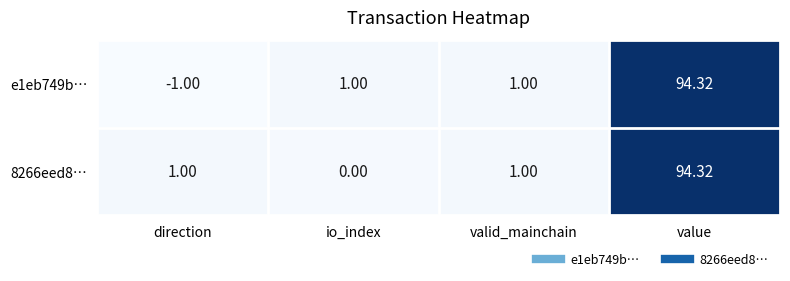

At which category is the sum across all series the highest?

value